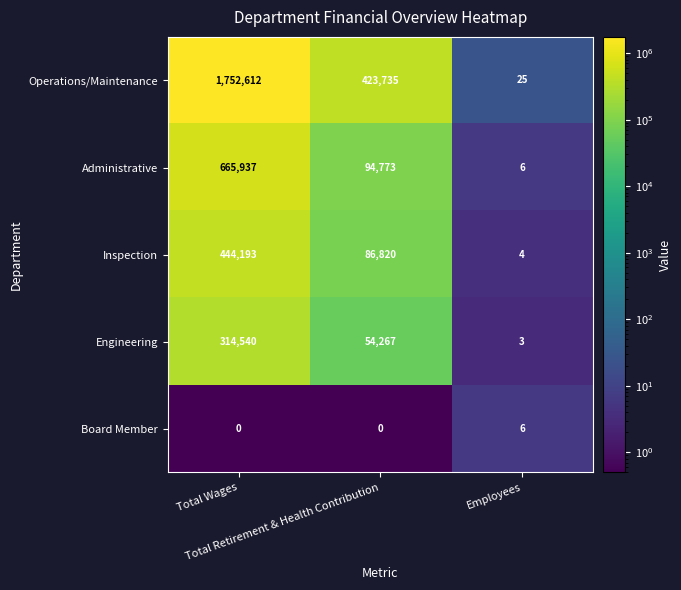

Which series has the widest spread of values?

Operations/Maintenance